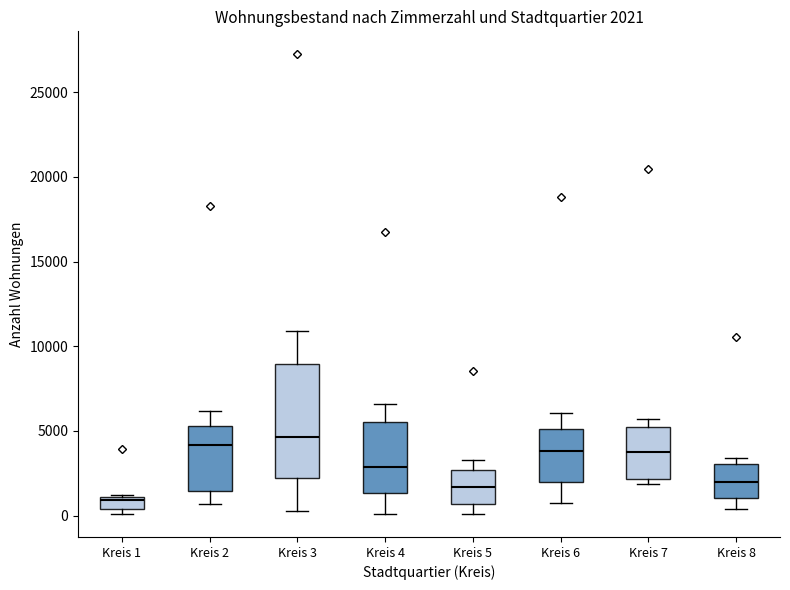

Comparing the boxes themselves (not the whiskers), which one is the tallest?

Kreis 3